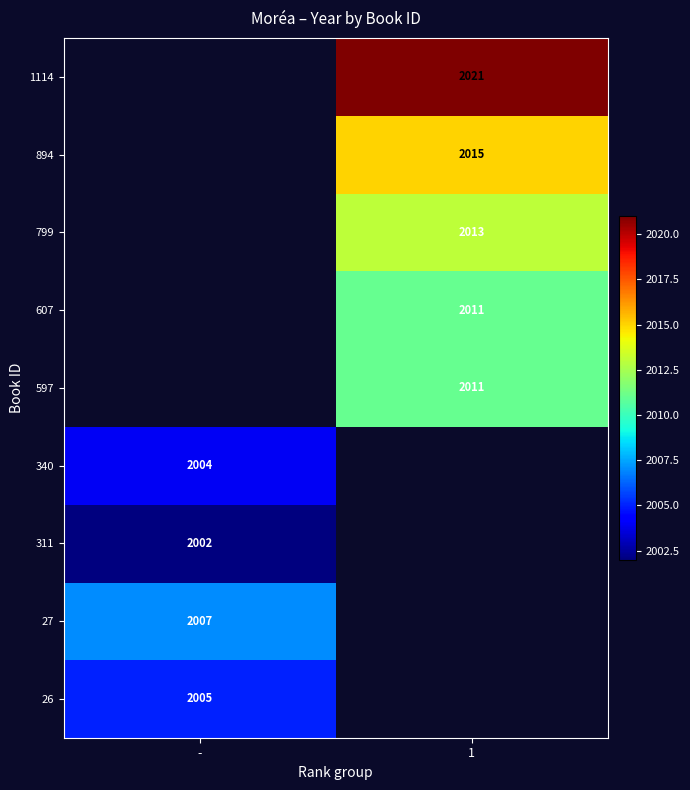

Count the number of categories in the chart.

2